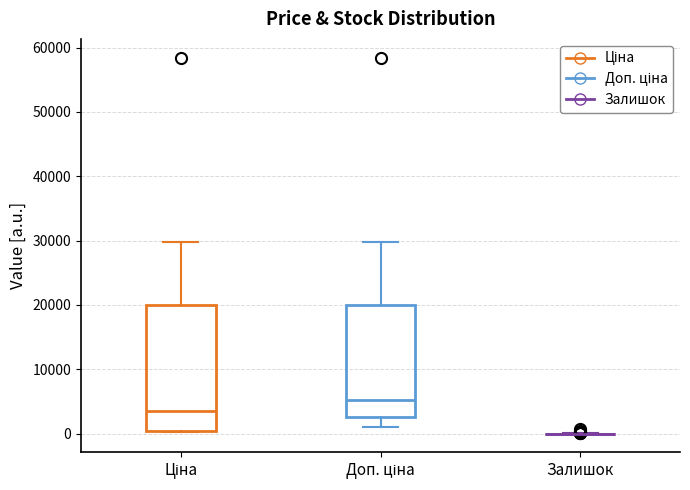

Which box is the tallest, from its lower edge to its upper edge?

Ціна